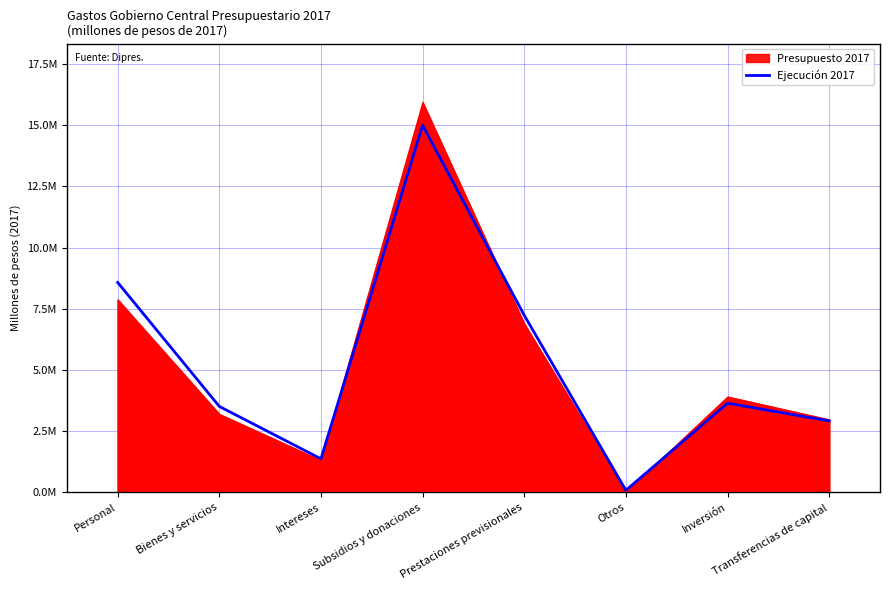

Does the chart have visible grid lines?

Yes